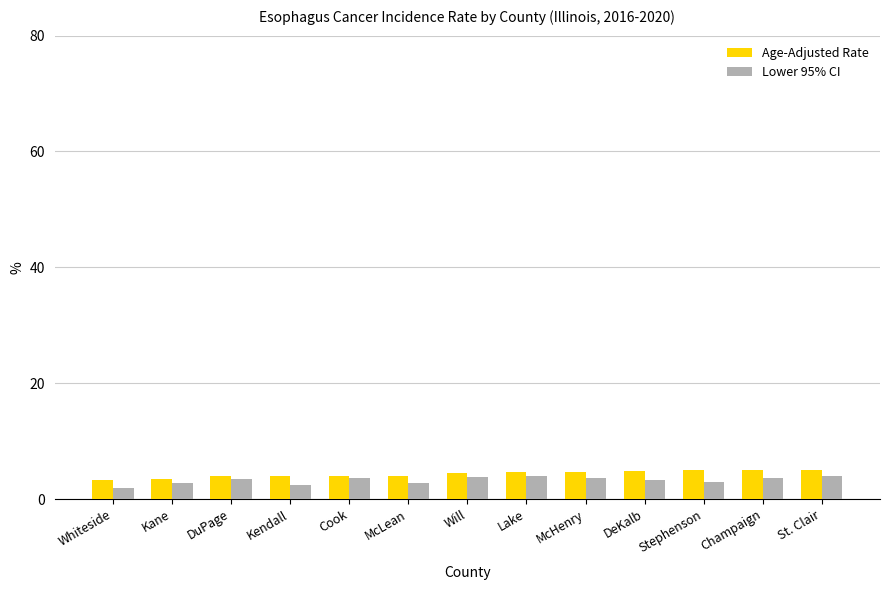

How many series are shown in this chart?

2